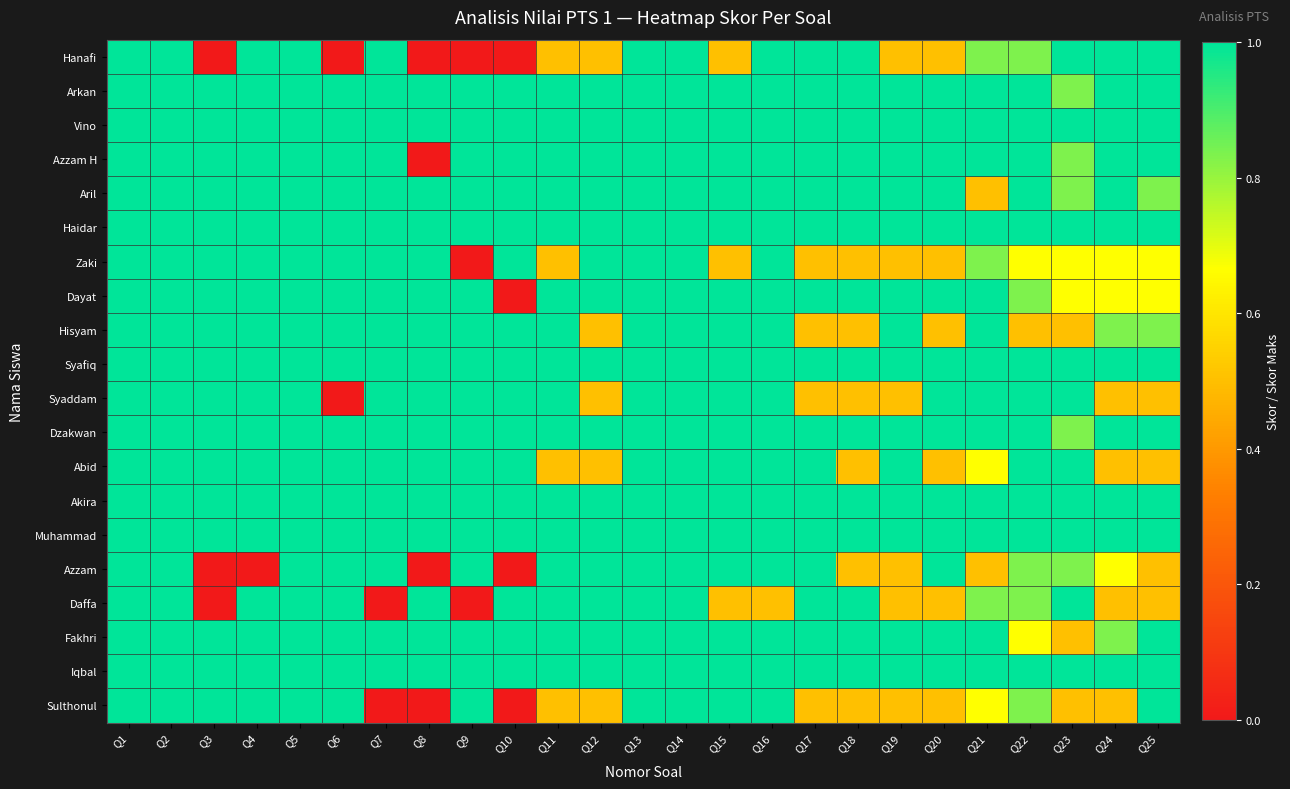

At how many categories does at least one series exceed 0?

25